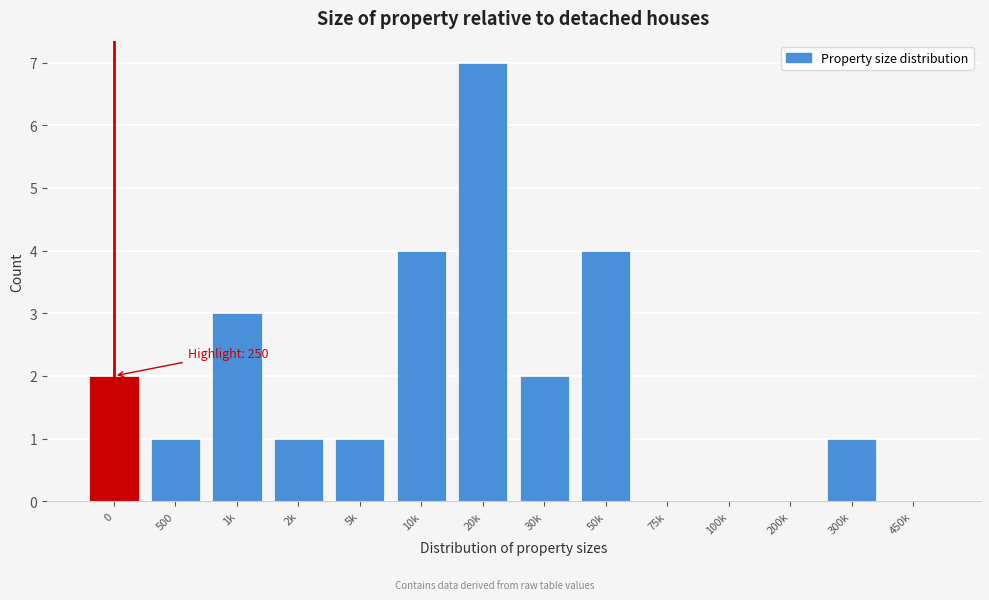

Reading left to right, list all the values displayed in this chart.

0=2	500=1	1k=3	2k=1	5k=1	10k=4	20k=7	30k=2	50k=4	75k=0	100k=0	200k=0	300k=1	450k=0